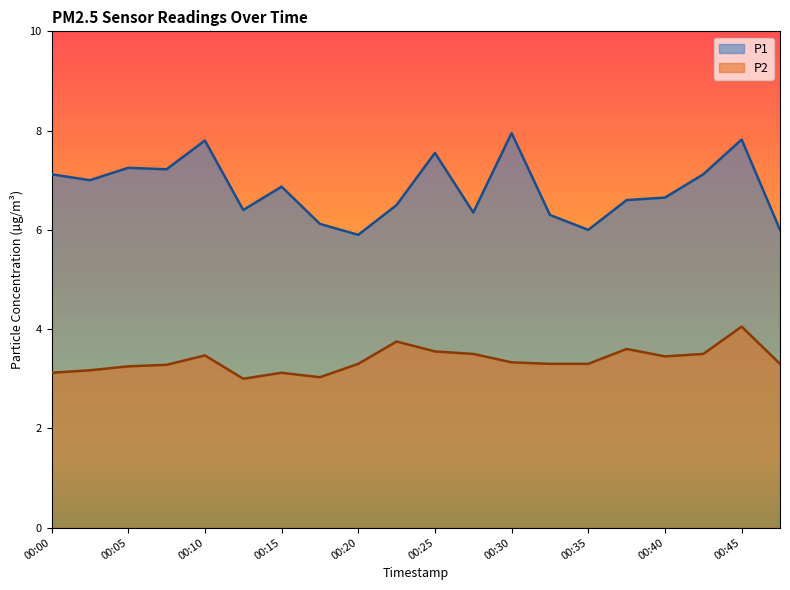

What is the minimum value shown in the chart?

3.0